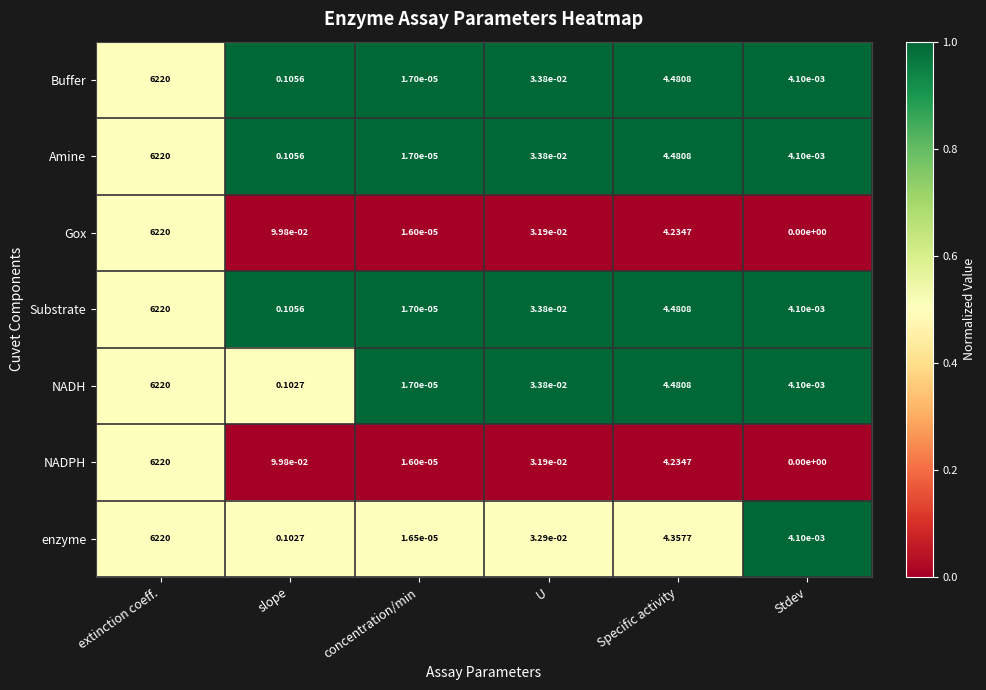

Where is Buffer nearest to the value 3110?

Specific activity